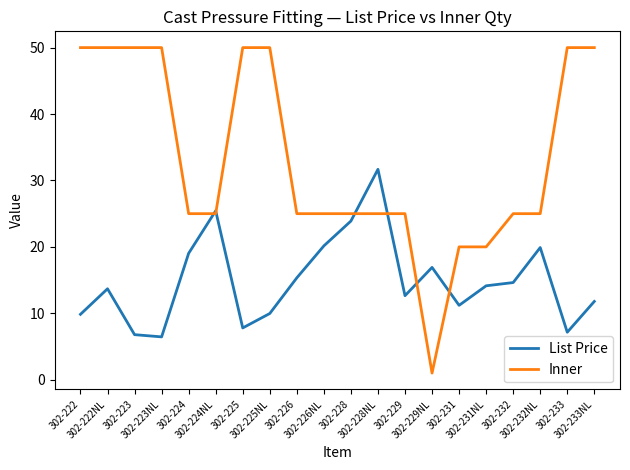

True or false: List Price and Inner cross at least once.

True